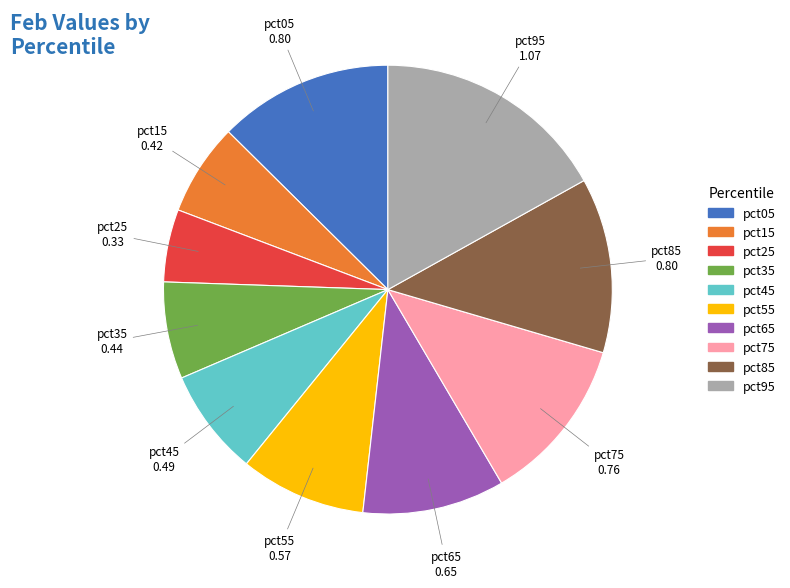

Do pct05 and pct45 together represent more than half of the pie?

No